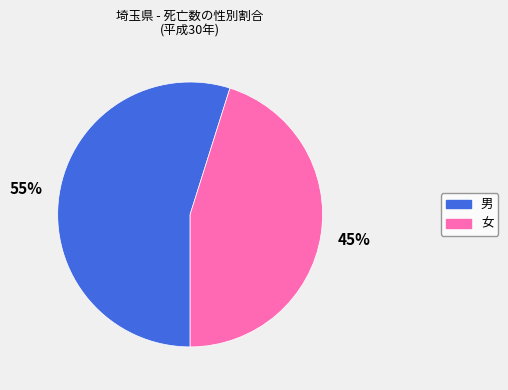

To the nearest percent, what is the average slice percentage?

50%